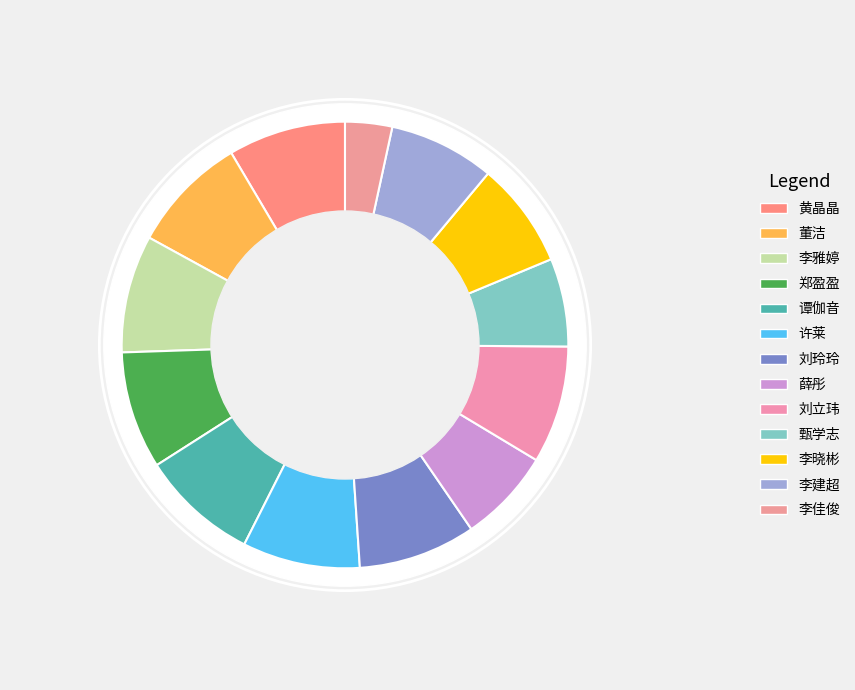

What percentage is the 李晓彬 slice, to the nearest percent?

8%